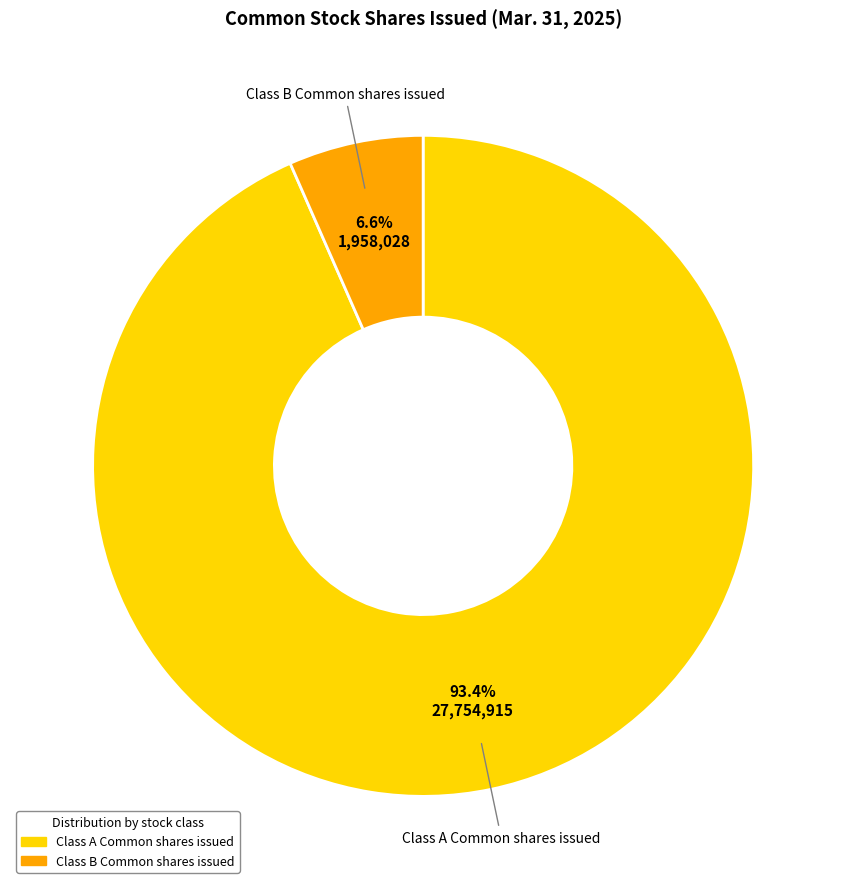

Approximately how many times larger is the value at Class B Common shares issued compared to Class A Common shares issued?

0.1